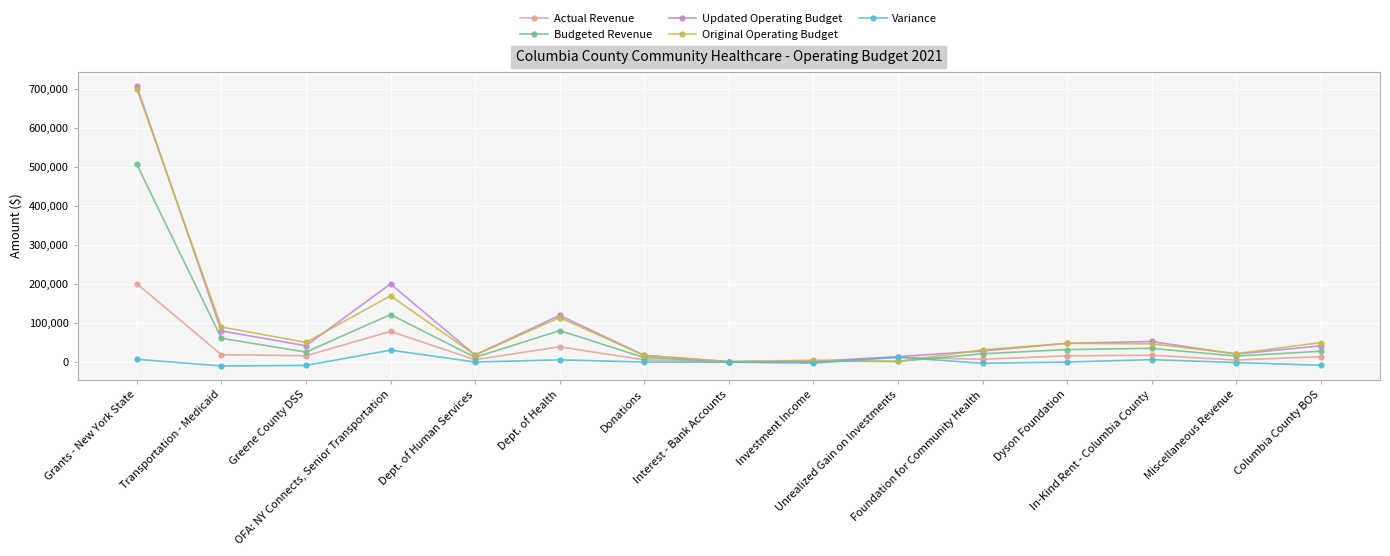

Count the number of categories in the chart.

15